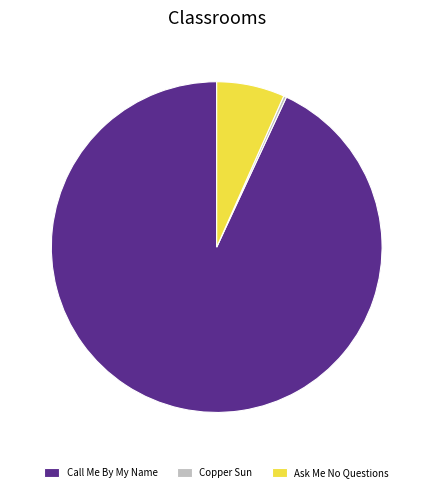

Which has a higher value, Call Me By My Name or Ask Me No Questions?

Call Me By My Name